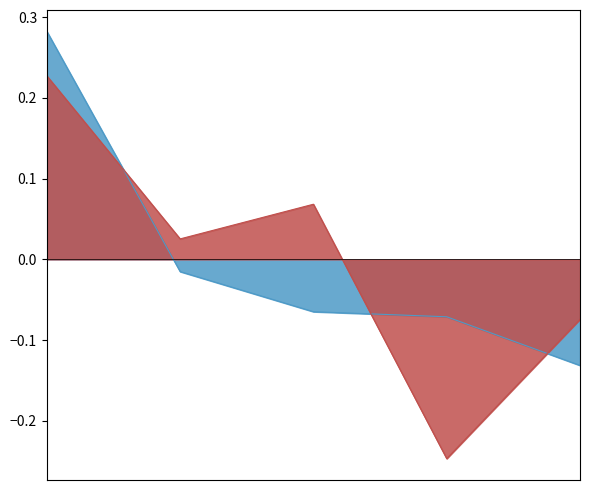

True or false: Total Wages has more than 2 interior local peaks.

False